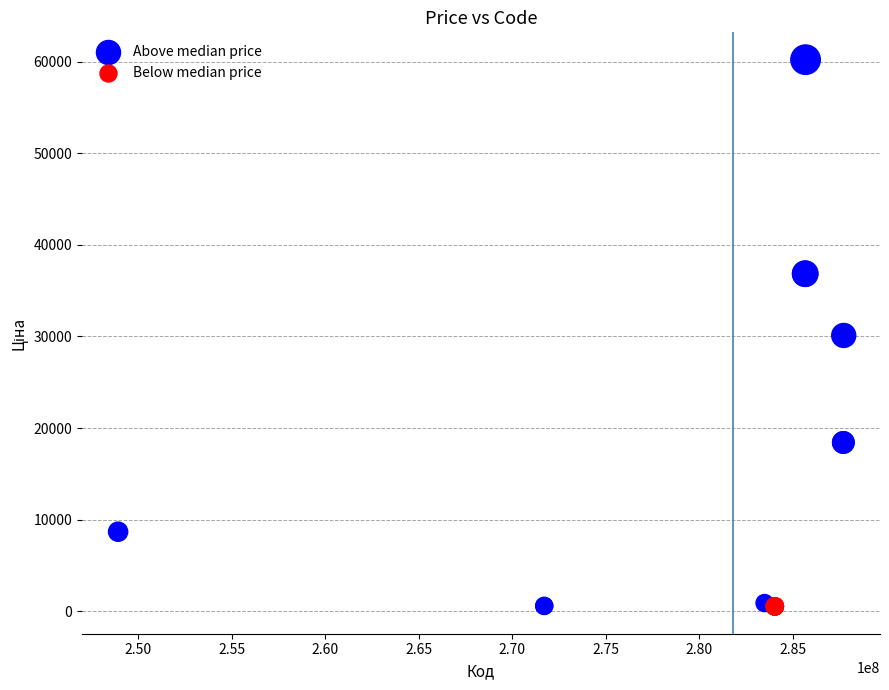

Which series contains the highest Y value?

Above median price